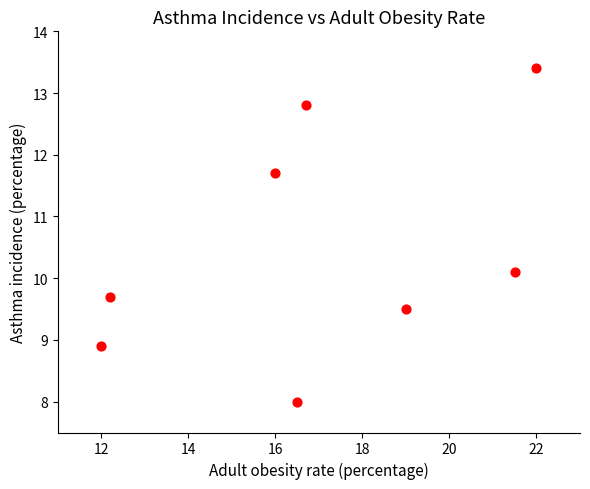

What is the range of X values (max minus min)?

10.0